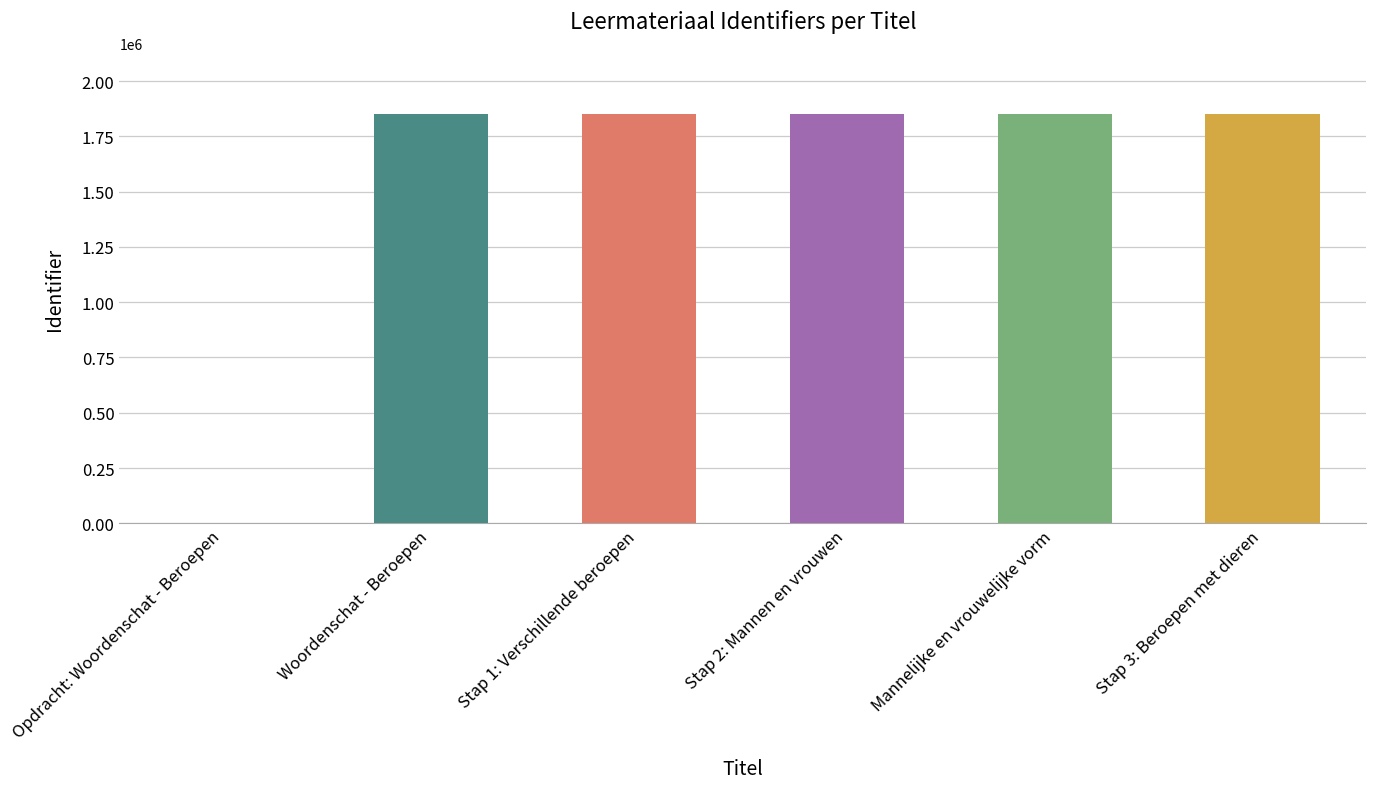

Is it true that the value at Stap 3: Beroepen met dieren is 1849979?

True